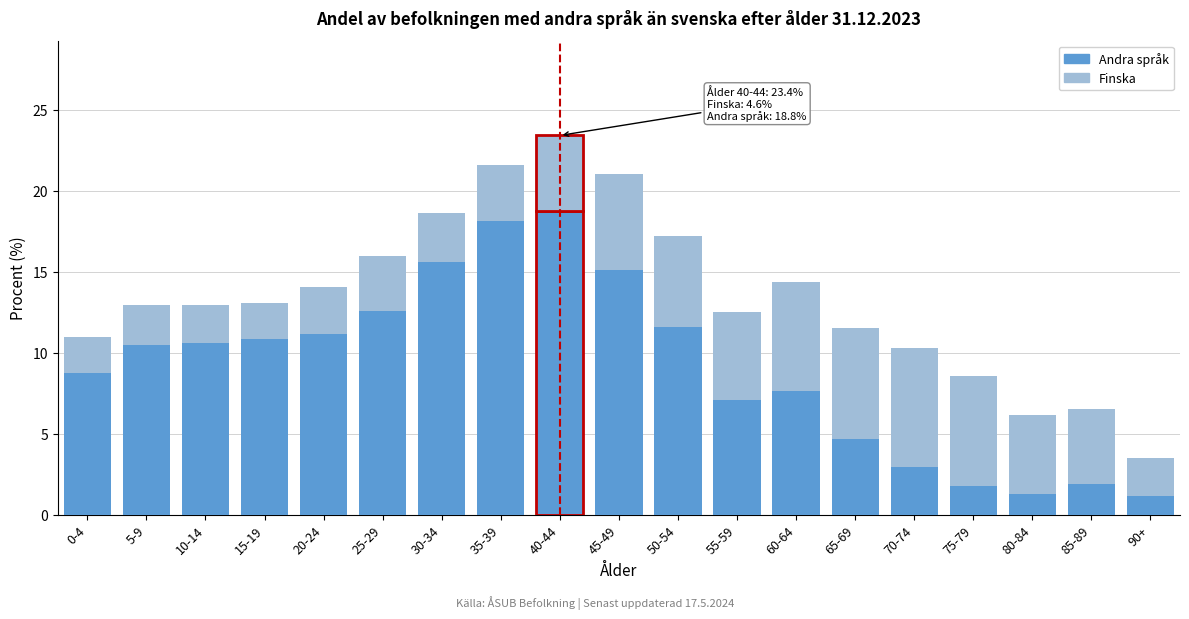

At which category is the sum across all series the highest?

40-44